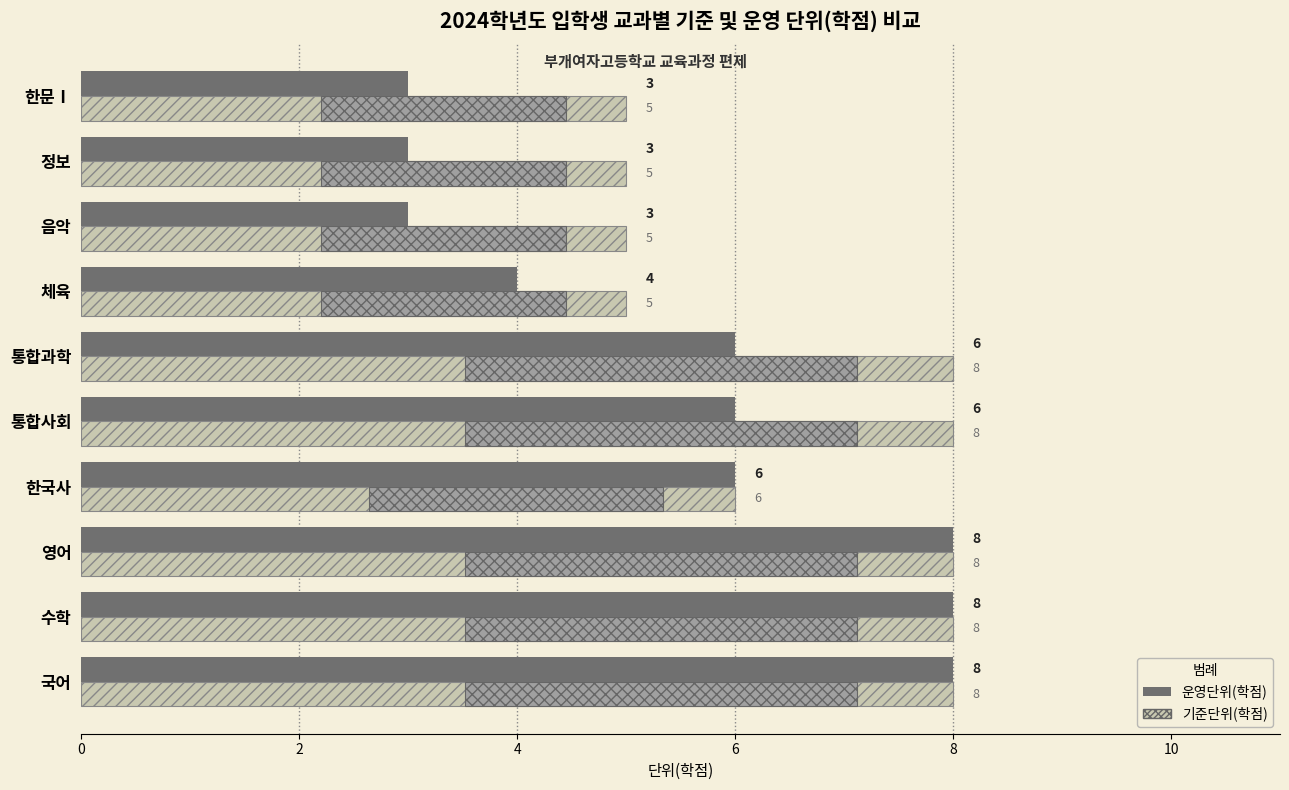

What is the minimum value for 기준단위(학점)?

5